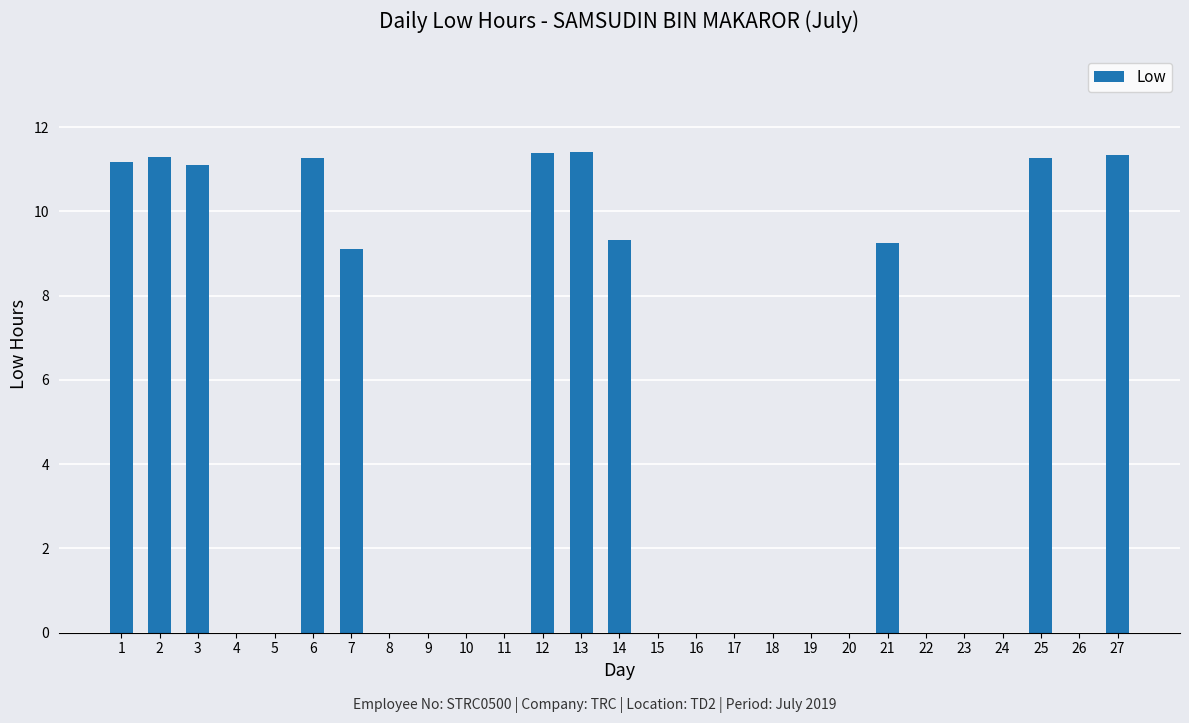

The chart shows a value of 18.3 at 6. True or false?

False